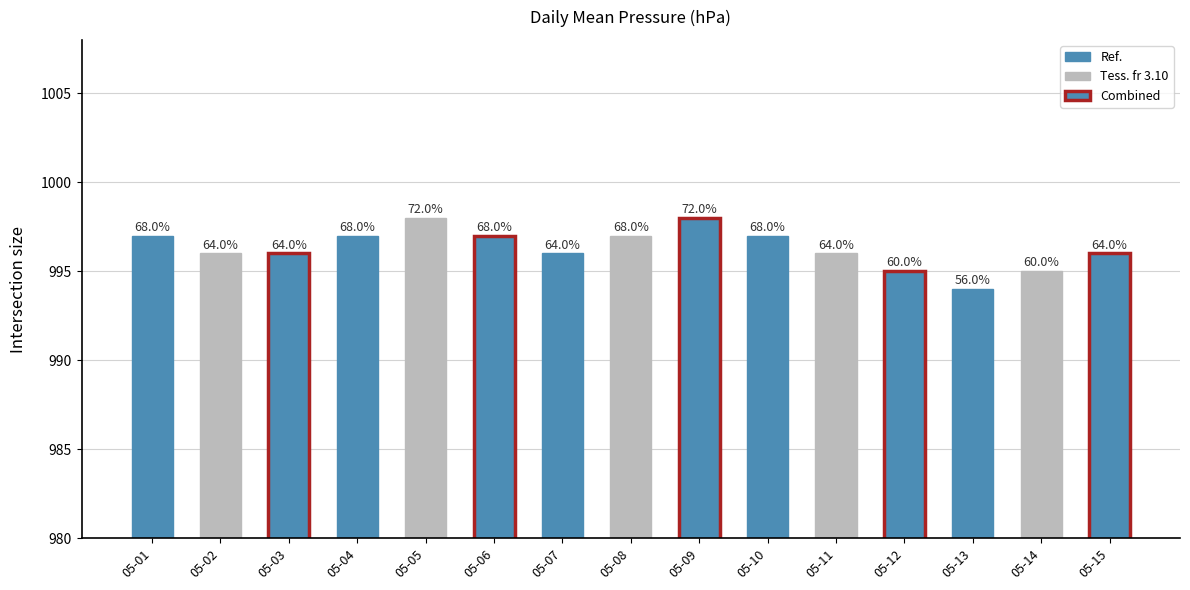

Are the bars horizontal?

No